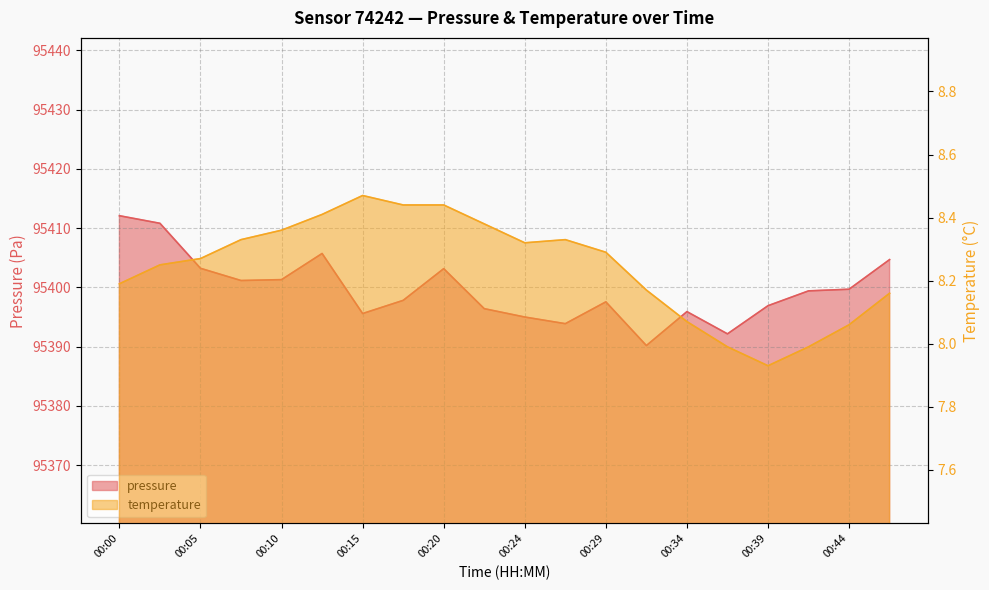

Reading left to right, list all the values displayed in this chart.

pressure: 00:00=95412.1	00:03=95410.8	00:05=95403.2	00:07=95401.2	00:10=95401.3	00:12=95405.7	00:15=95395.6	00:17=95397.8	00:20=95403.2	00:22=95396.4	00:24=95395.0	00:27=95393.9	00:29=95397.6	00:32=95390.2	00:34=95395.9	00:36=95392.2	00:39=95396.9	00:41=95399.4	00:44=95399.7	00:46=95404.7
temperature: 00:00=8.2	00:03=8.2	00:05=8.3	00:07=8.3	00:10=8.4	00:12=8.4	00:15=8.5	00:17=8.4	00:20=8.4	00:22=8.4	00:24=8.3	00:27=8.3	00:29=8.3	00:32=8.2	00:34=8.1	00:36=8.0	00:39=7.9	00:41=8.0	00:44=8.1	00:46=8.2